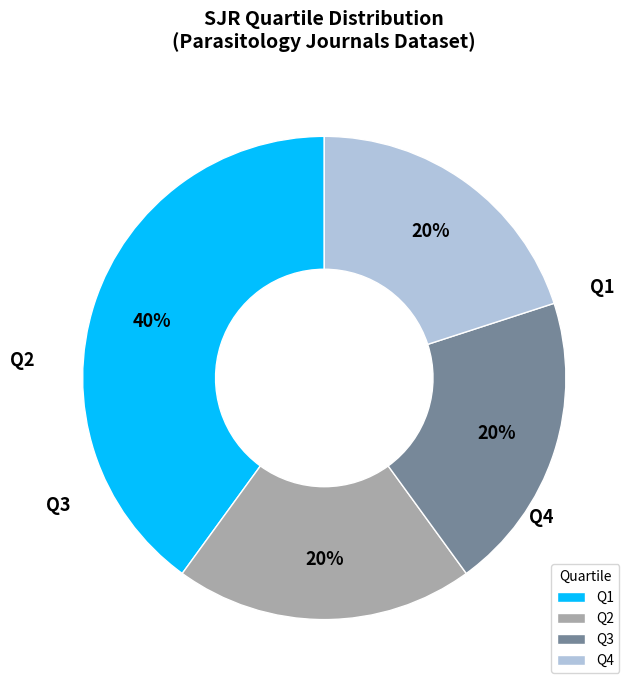

To the nearest percent, what is the combined percentage of Q2 and Q1?

60%